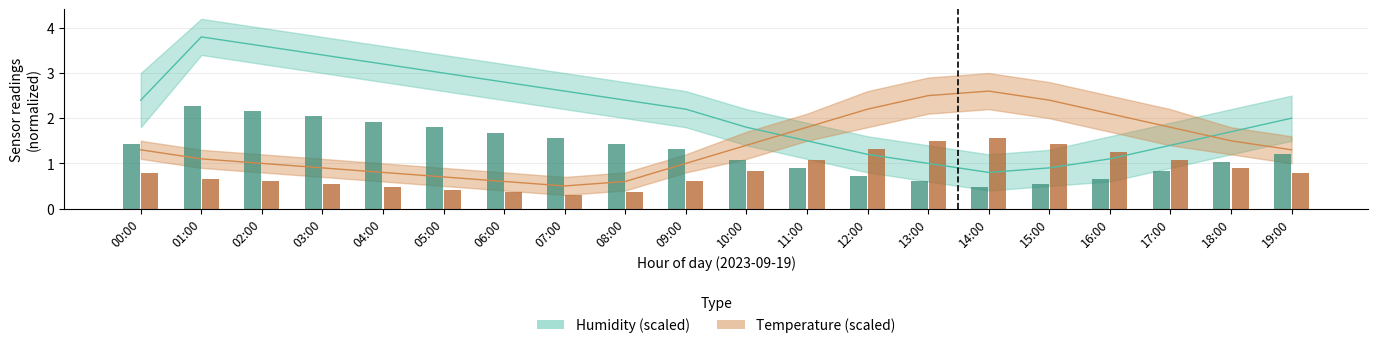

Reading left to right, extract all data points from this chart.

temperature: 00:00=1.3	01:00=1.1	02:00=1.0	03:00=0.9	04:00=0.8	05:00=0.7	06:00=0.6	07:00=0.5	08:00=0.6	09:00=1.0	10:00=1.4	11:00=1.8	12:00=2.2	13:00=2.5	14:00=2.6	15:00=2.4	16:00=2.1	17:00=1.8	18:00=1.5	19:00=1.3
temperature_upper: 00:00=0.8	01:00=0.7	02:00=0.6	03:00=0.5	04:00=0.5	05:00=0.4	06:00=0.4	07:00=0.3	08:00=0.4	09:00=0.6	10:00=0.8	11:00=1.1	12:00=1.3	13:00=1.5	14:00=1.6	15:00=1.4	16:00=1.3	17:00=1.1	18:00=0.9	19:00=0.8
humidity: 00:00=2.4	01:00=3.8	02:00=3.6	03:00=3.4	04:00=3.2	05:00=3.0	06:00=2.8	07:00=2.6	08:00=2.4	09:00=2.2	10:00=1.8	11:00=1.5	12:00=1.2	13:00=1.0	14:00=0.8	15:00=0.9	16:00=1.1	17:00=1.4	18:00=1.7	19:00=2.0
humidity_upper: 00:00=1.4	01:00=2.3	02:00=2.2	03:00=2.0	04:00=1.9	05:00=1.8	06:00=1.7	07:00=1.6	08:00=1.4	09:00=1.3	10:00=1.1	11:00=0.9	12:00=0.7	13:00=0.6	14:00=0.5	15:00=0.5	16:00=0.7	17:00=0.8	18:00=1.0	19:00=1.2